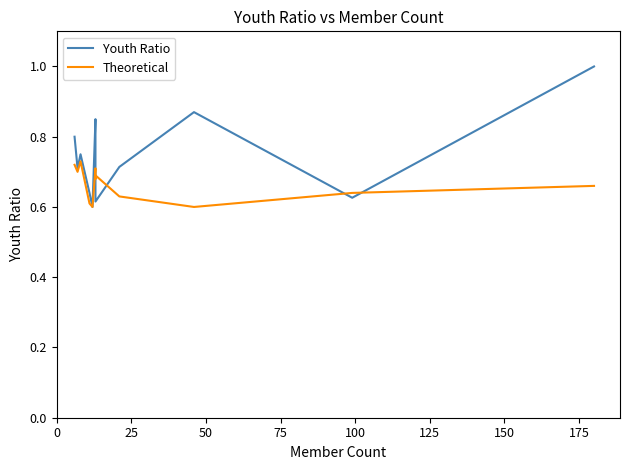

What is the total value across all series at 150?

1.4